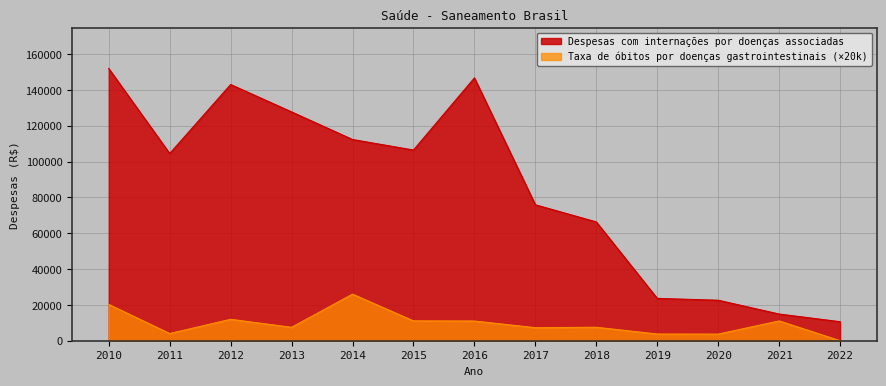

Rank the series at 2013 from lowest to highest value.

Taxa de óbitos por doenças gastrointestinais (×20k), Despesas com internações por doenças associadas